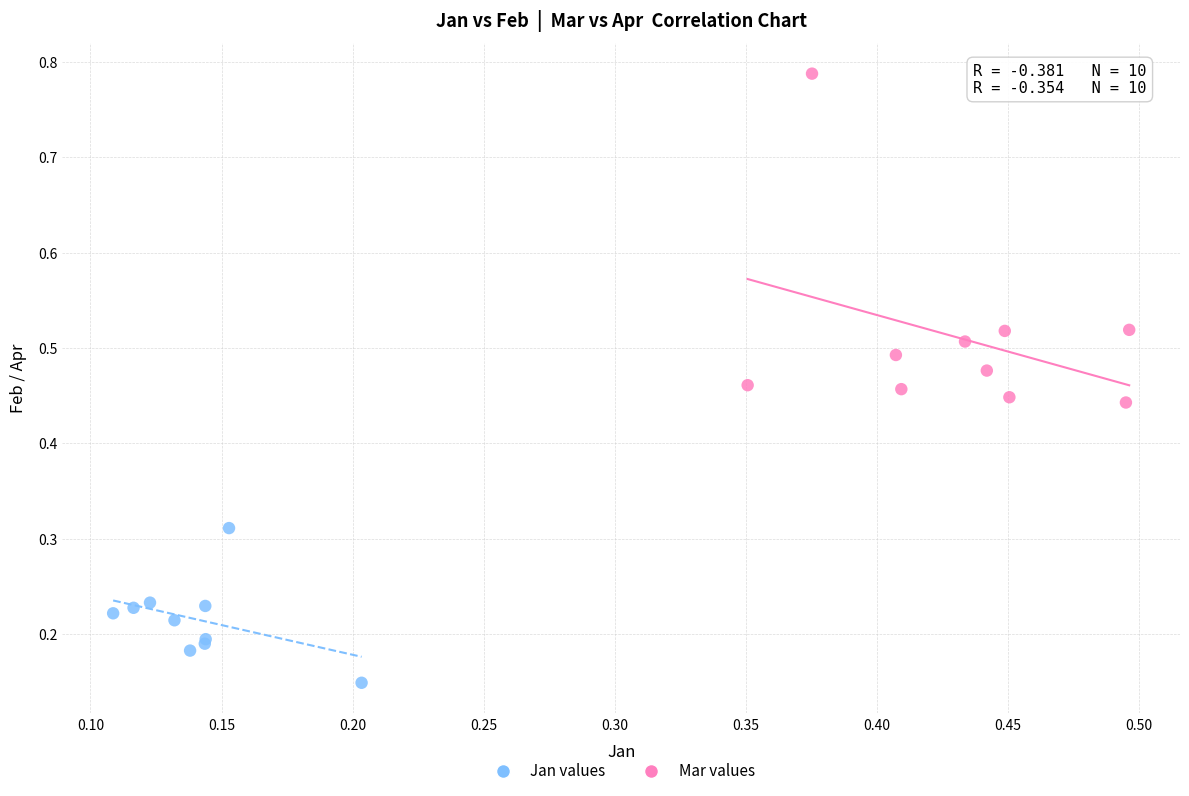

Which series reaches the maximum Y coordinate?

Mar values